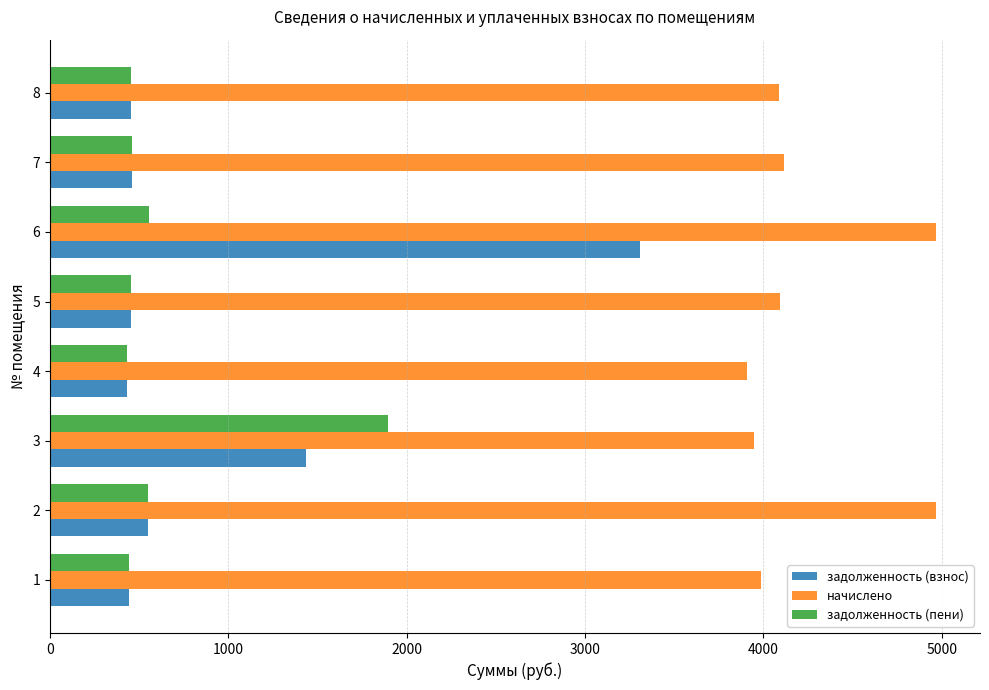

The value of задолженность (пени) at 2 is 358.7. True or false?

False